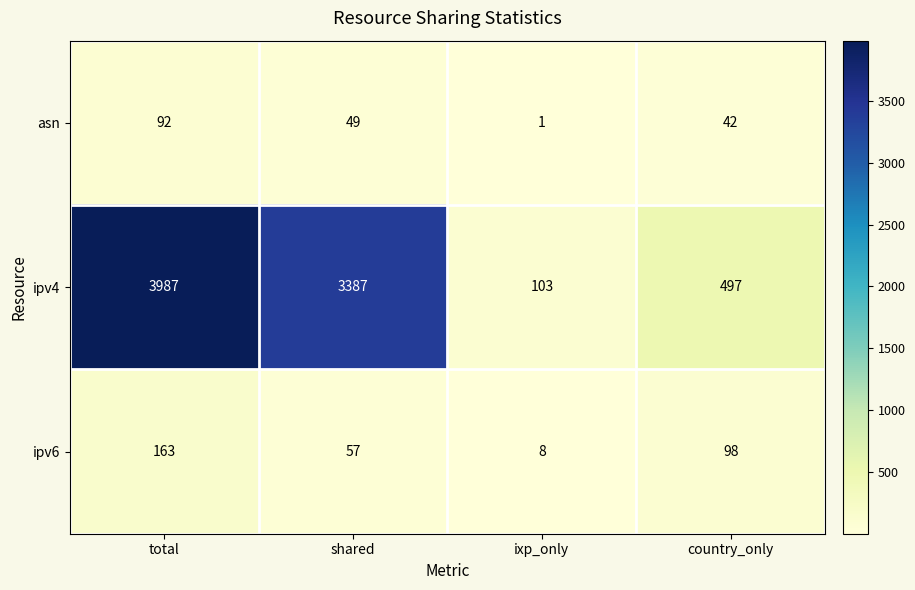

Reading left to right, list all the values displayed in this chart.

asn: total=92	shared=49	ixp_only=1	country_only=42
ipv4: total=3987	shared=3387	ixp_only=103	country_only=497
ipv6: total=163	shared=57	ixp_only=8	country_only=98